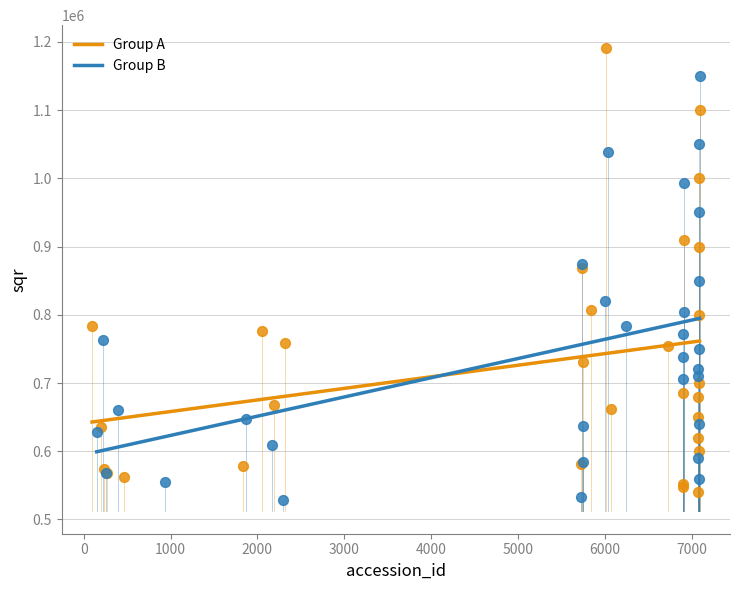

Which series contains the highest Y value?

Group A